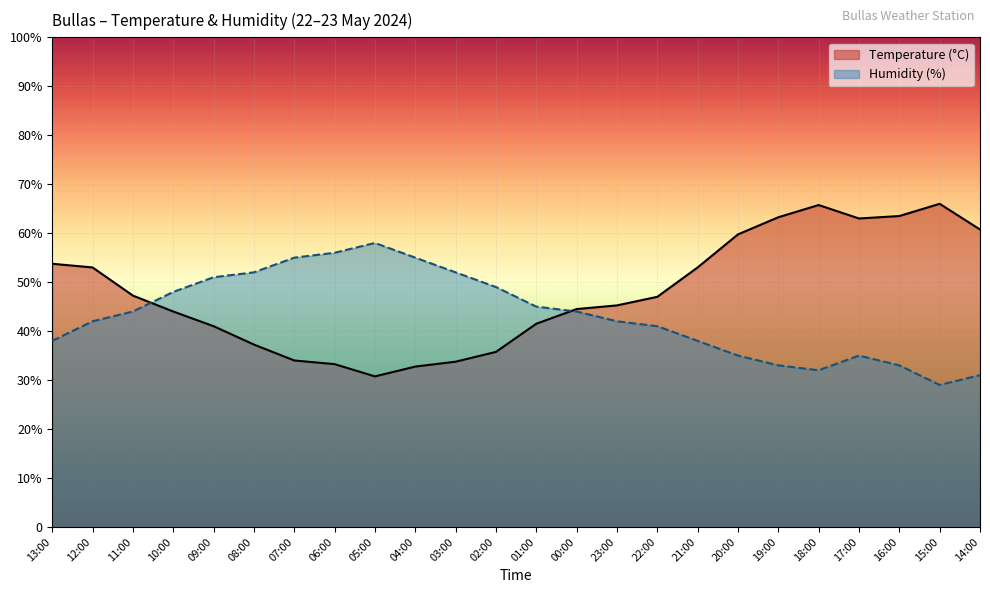

What is the spread (max minus min) of values at 20:00?

24.7